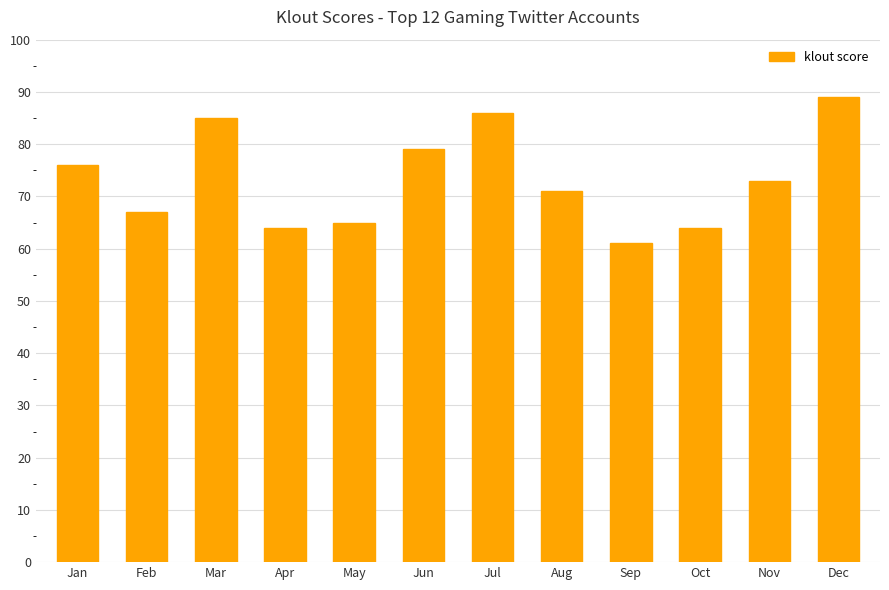

How many distinct data groups are displayed?

1